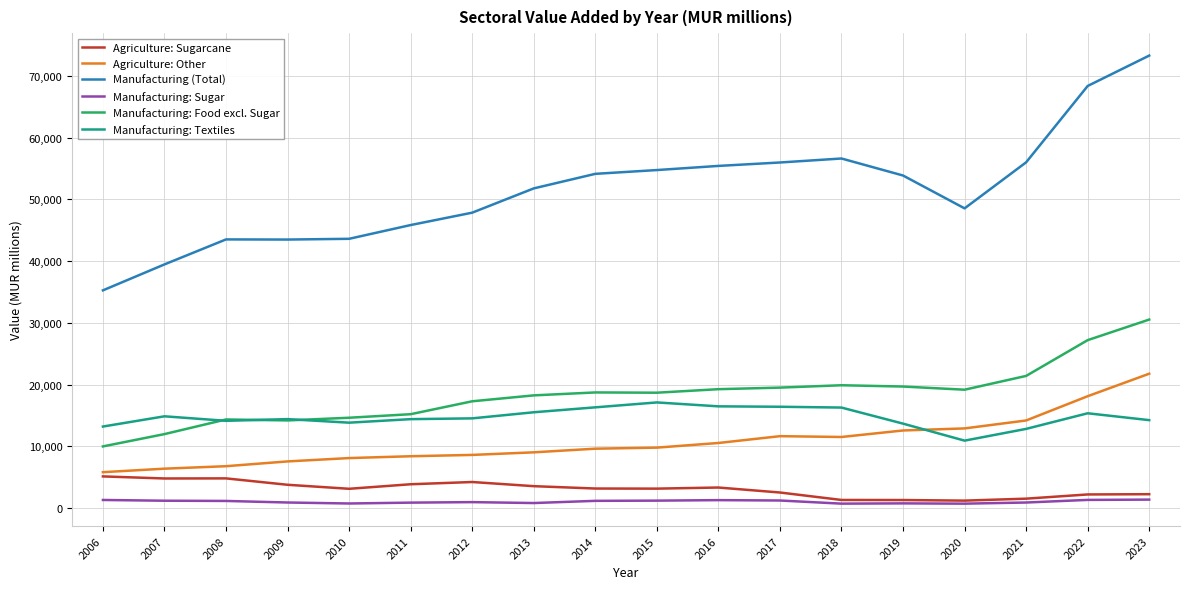

True or false: Manufacturing: Food excl. Sugar and Agriculture: Other intersect in this chart.

False